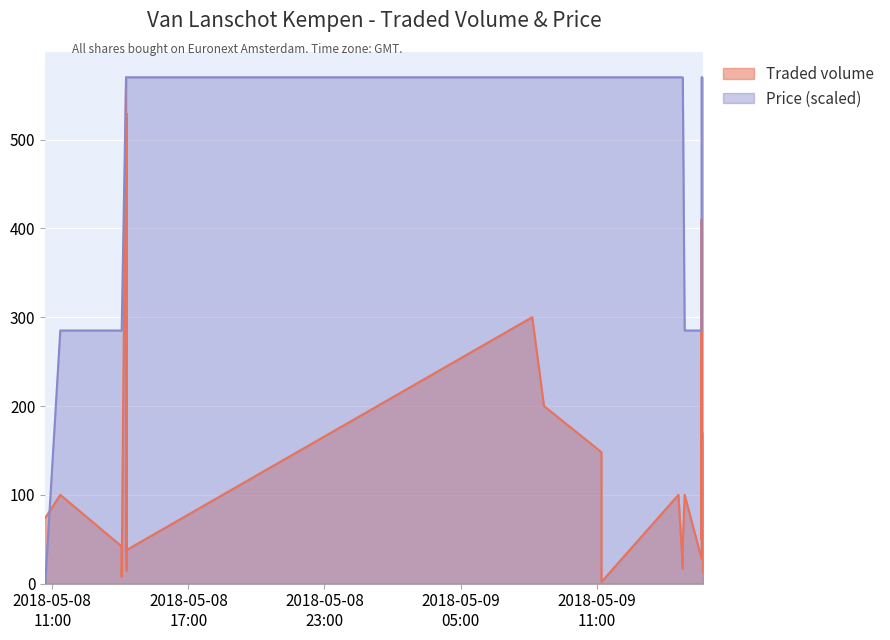

What is the difference between the highest and lowest values at 2018-05-09 14:48:02?

553.0